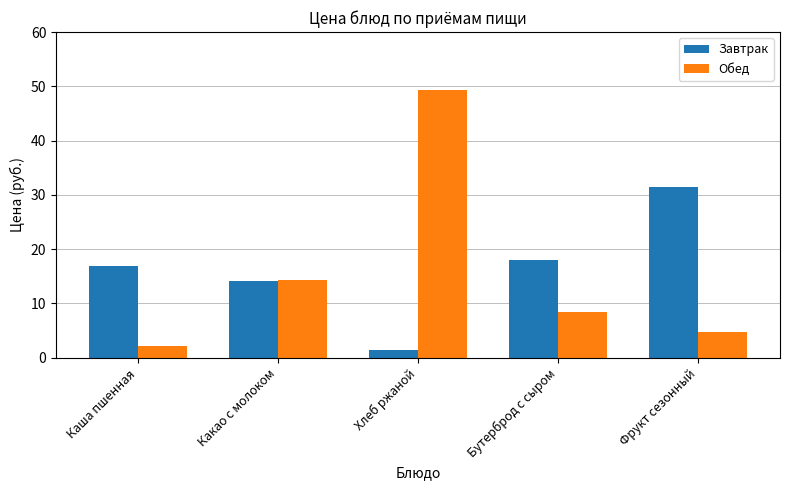

How many bars are there in each group?

2